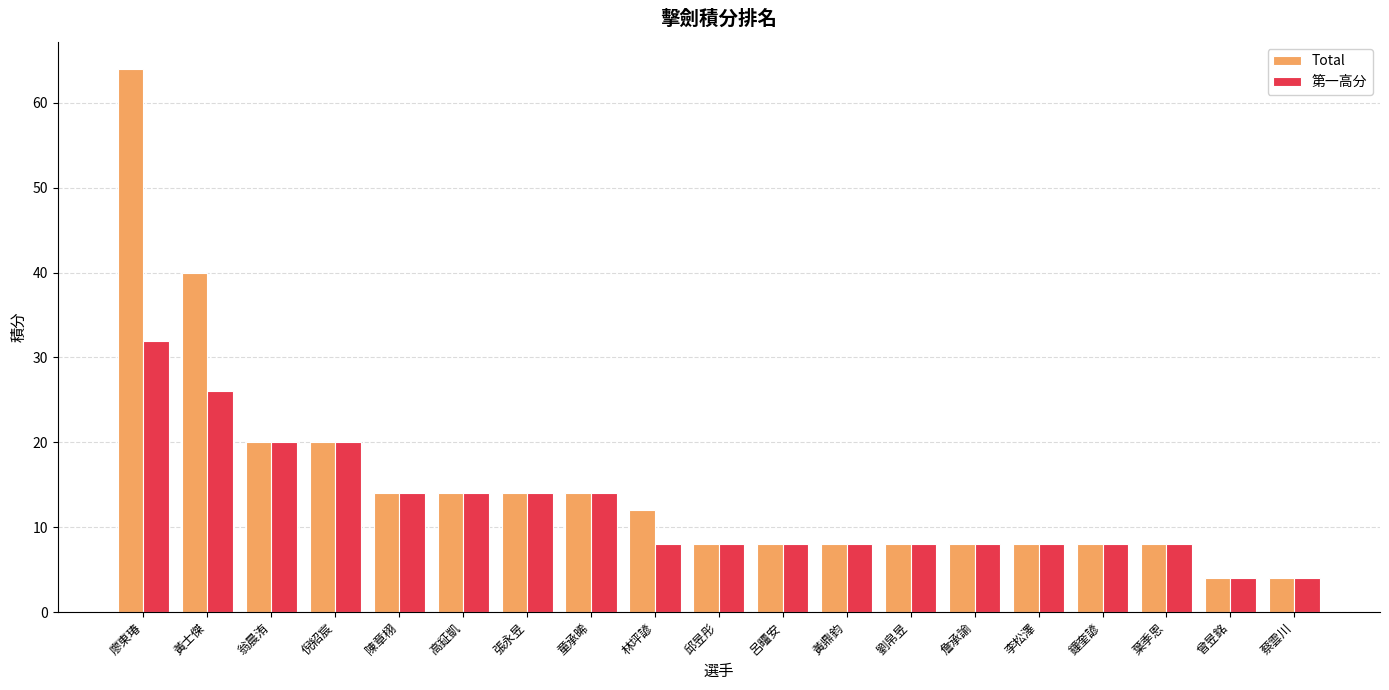

What is the approximate value of 第一高分 at 蔡雲川?

4.0